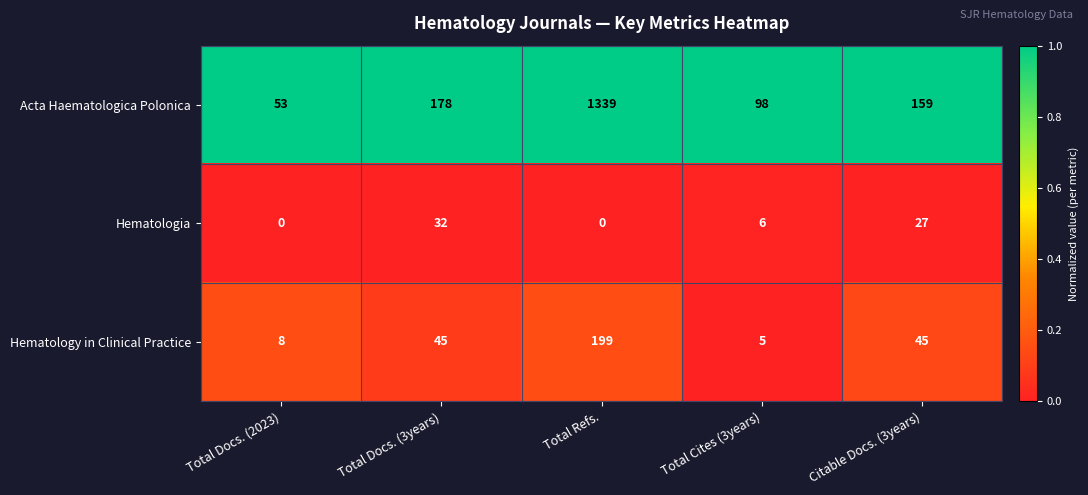

Reading left to right, what are all the values shown in this chart?

Acta Haematologica Polonica: 53	178	1339	98	159
Hematologia: 0	32	0	6	27
Hematology in Clinical Practice: 8	45	199	5	45